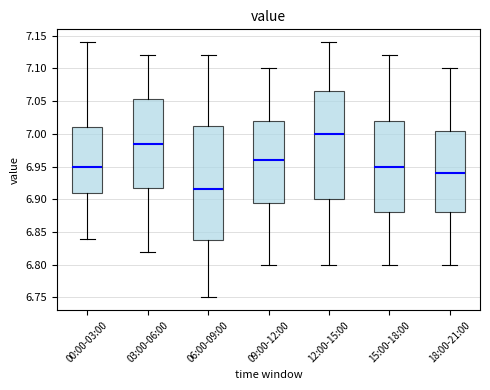

Reading left to right, transcribe this box plot: for each box, give where its median line is, the range the box spans, and where its two whiskers end, as read against the y-axis. The values are not printed on the chart, so give them approximately, as read against the axis.

00:00-03:00: median 6.950, box 6.910 to 7.010, whiskers 6.840 to 7.140
03:00-06:00: median 6.985, box 6.920 to 7.055, whiskers 6.820 to 7.120
06:00-09:00: median 6.915, box 6.840 to 7.015, whiskers 6.750 to 7.120
09:00-12:00: median 6.960, box 6.895 to 7.020, whiskers 6.800 to 7.100
12:00-15:00: median 7.000, box 6.900 to 7.065, whiskers 6.800 to 7.140
15:00-18:00: median 6.950, box 6.880 to 7.020, whiskers 6.800 to 7.120
18:00-21:00: median 6.940, box 6.880 to 7.005, whiskers 6.800 to 7.100